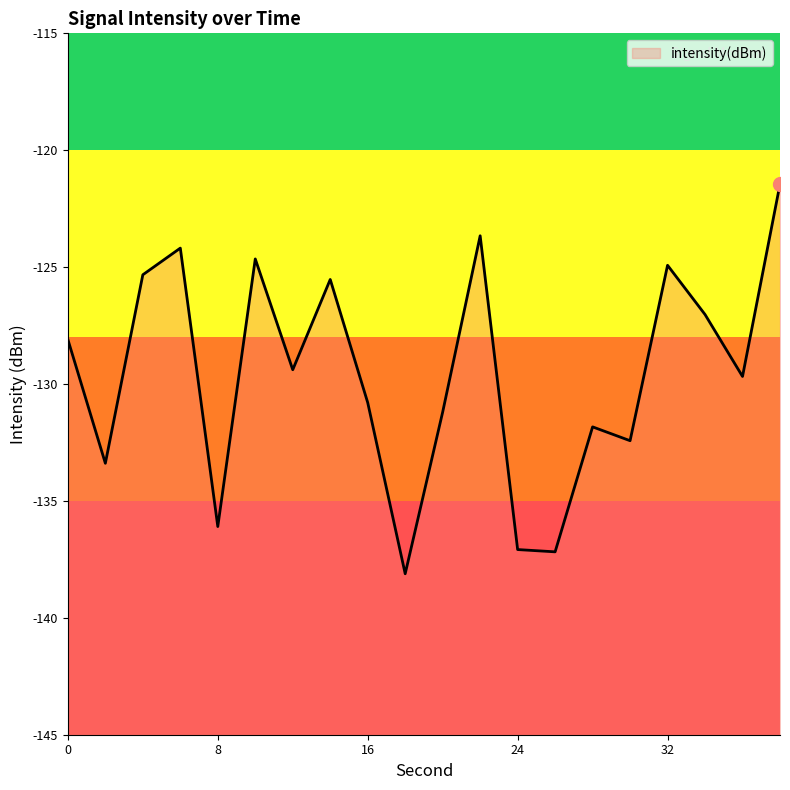

What is the sum of all values?

-2592.0